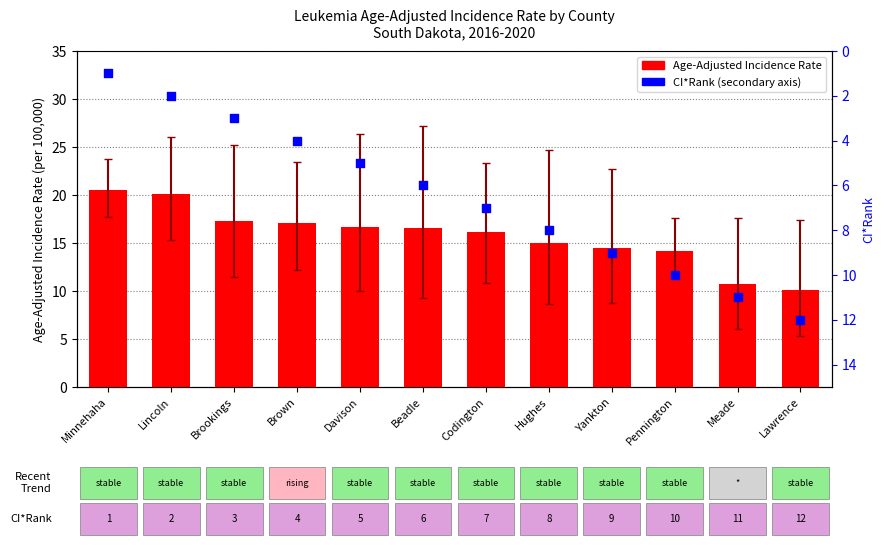

Which series has the widest spread of Y values?

CI*Rank